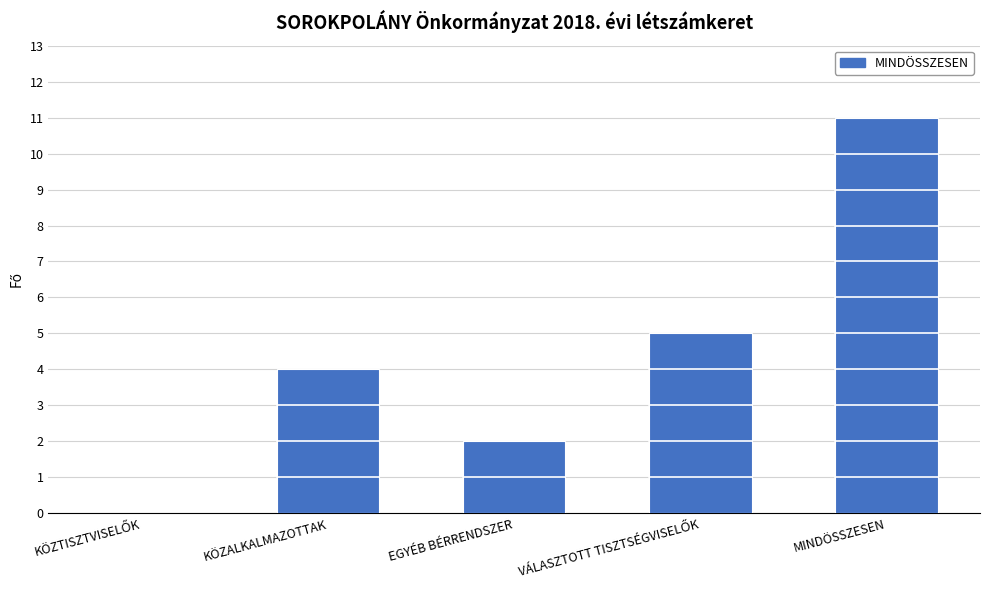

Count the number of data series in this chart.

1